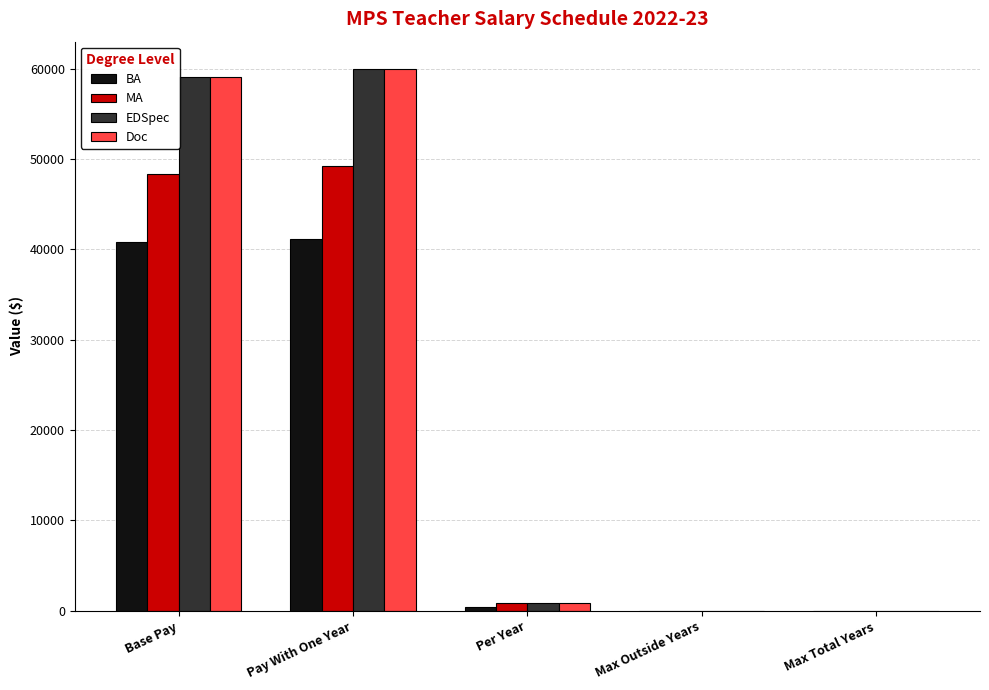

What is the maximum value for BA?

41155